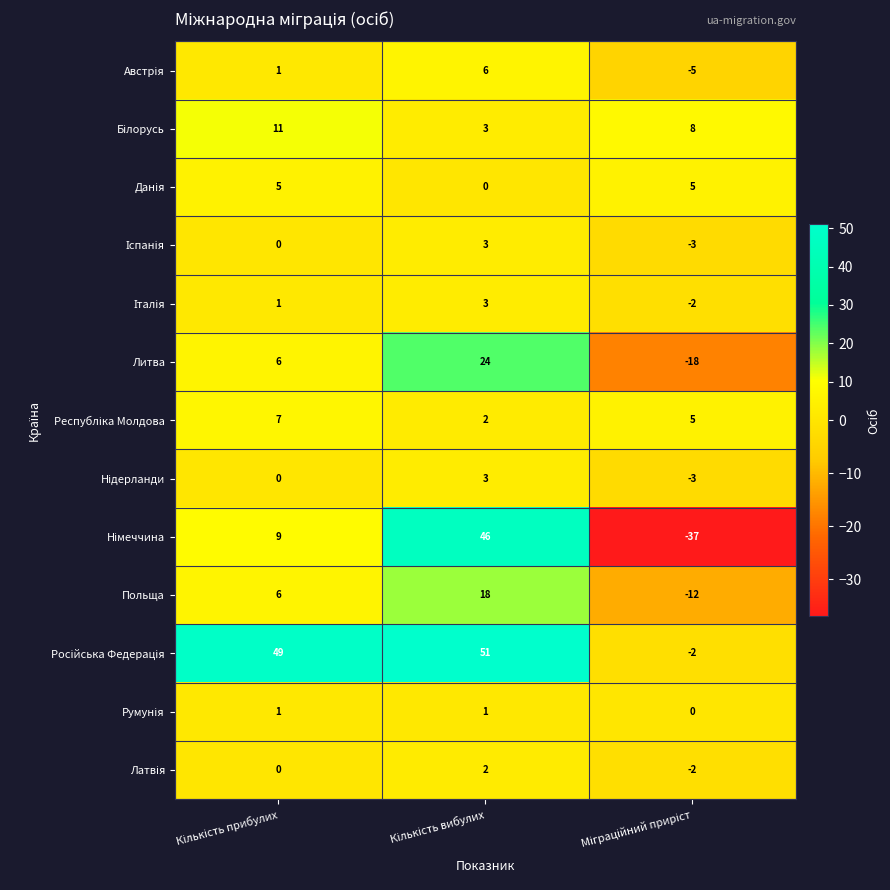

How many data points does each series have?

3